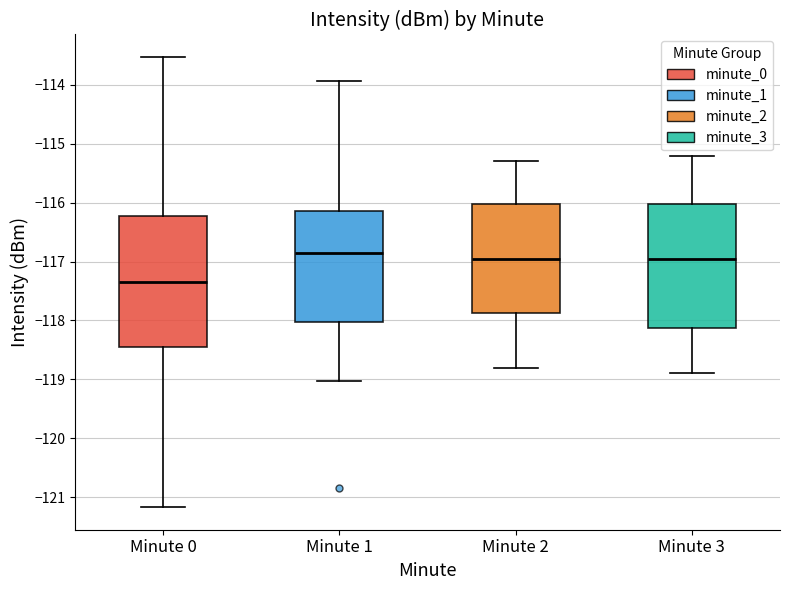

Where does the upper whisker of the box for Minute 3 end on the y-axis? The values are not printed on the chart, so give them approximately, as read against the axis.

-115.2